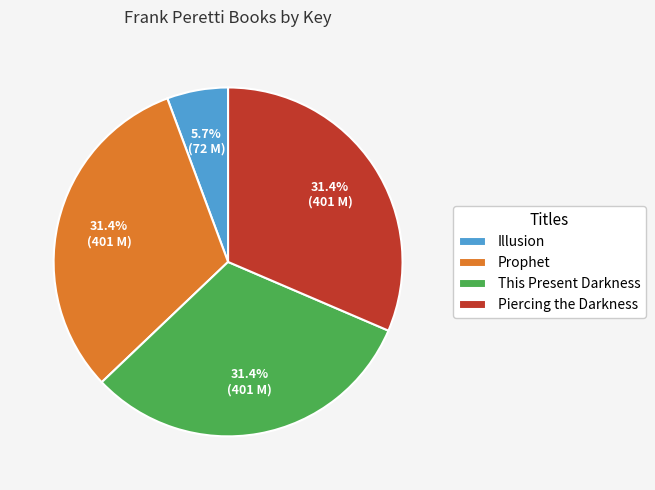

Which slice is the smallest?

Illusion